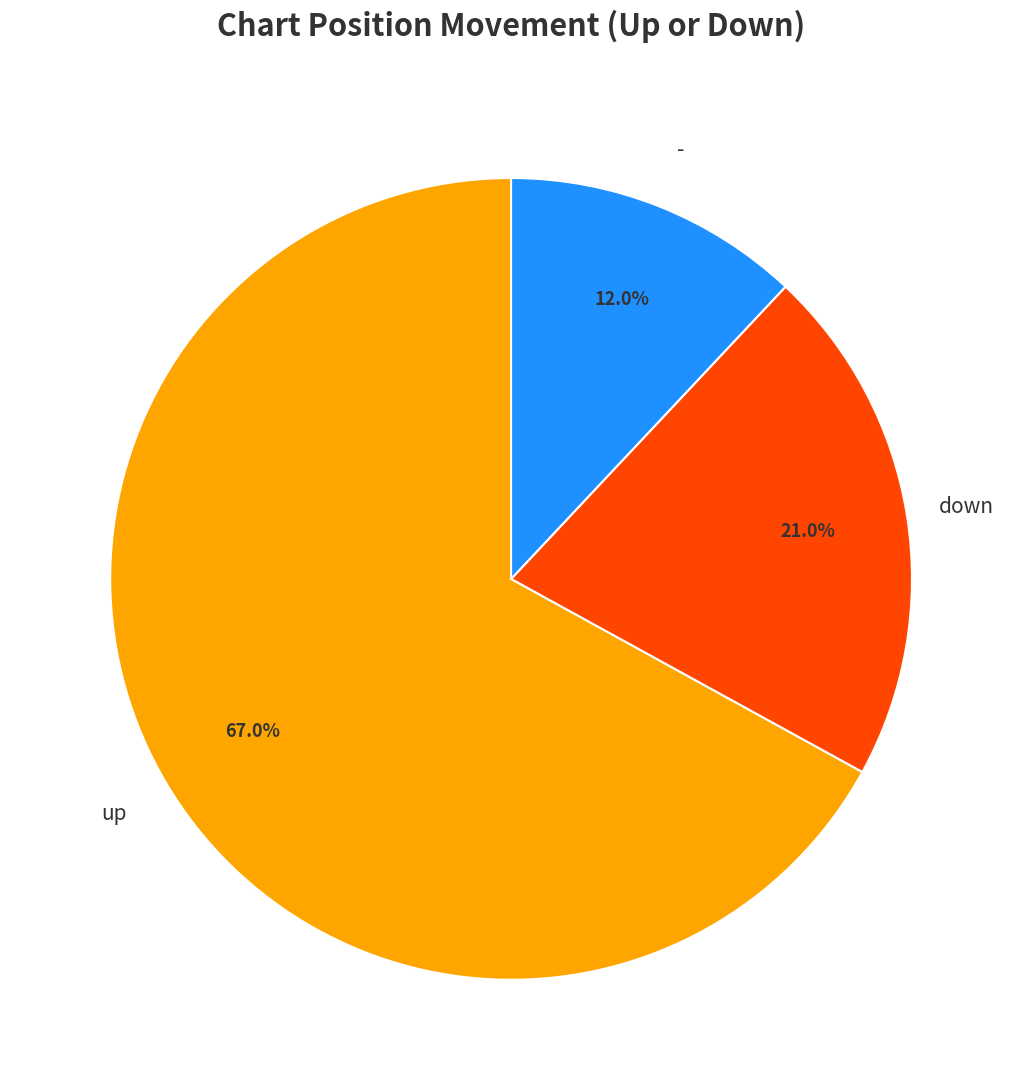

Is there a majority slice in this chart?

Yes